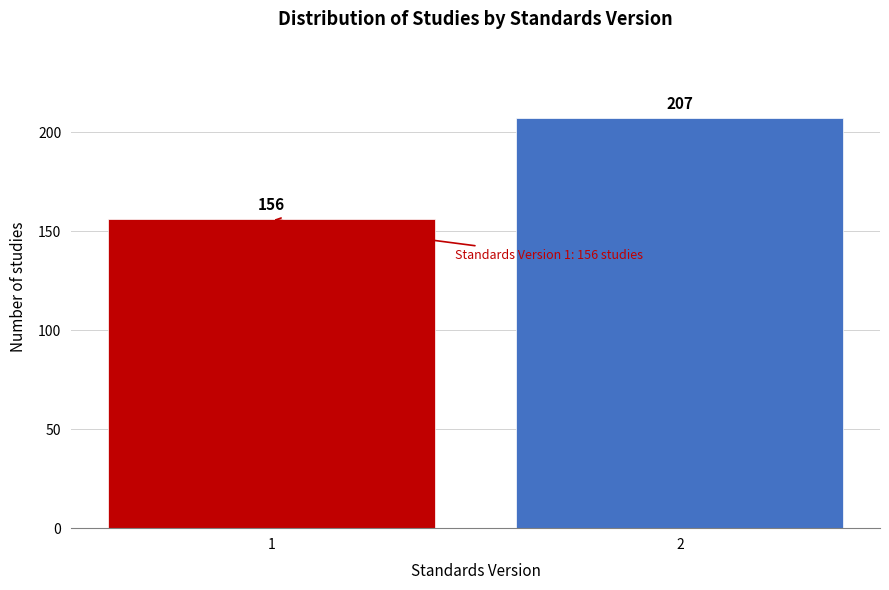

Reading left to right, what are all the values shown in this chart?

156	207